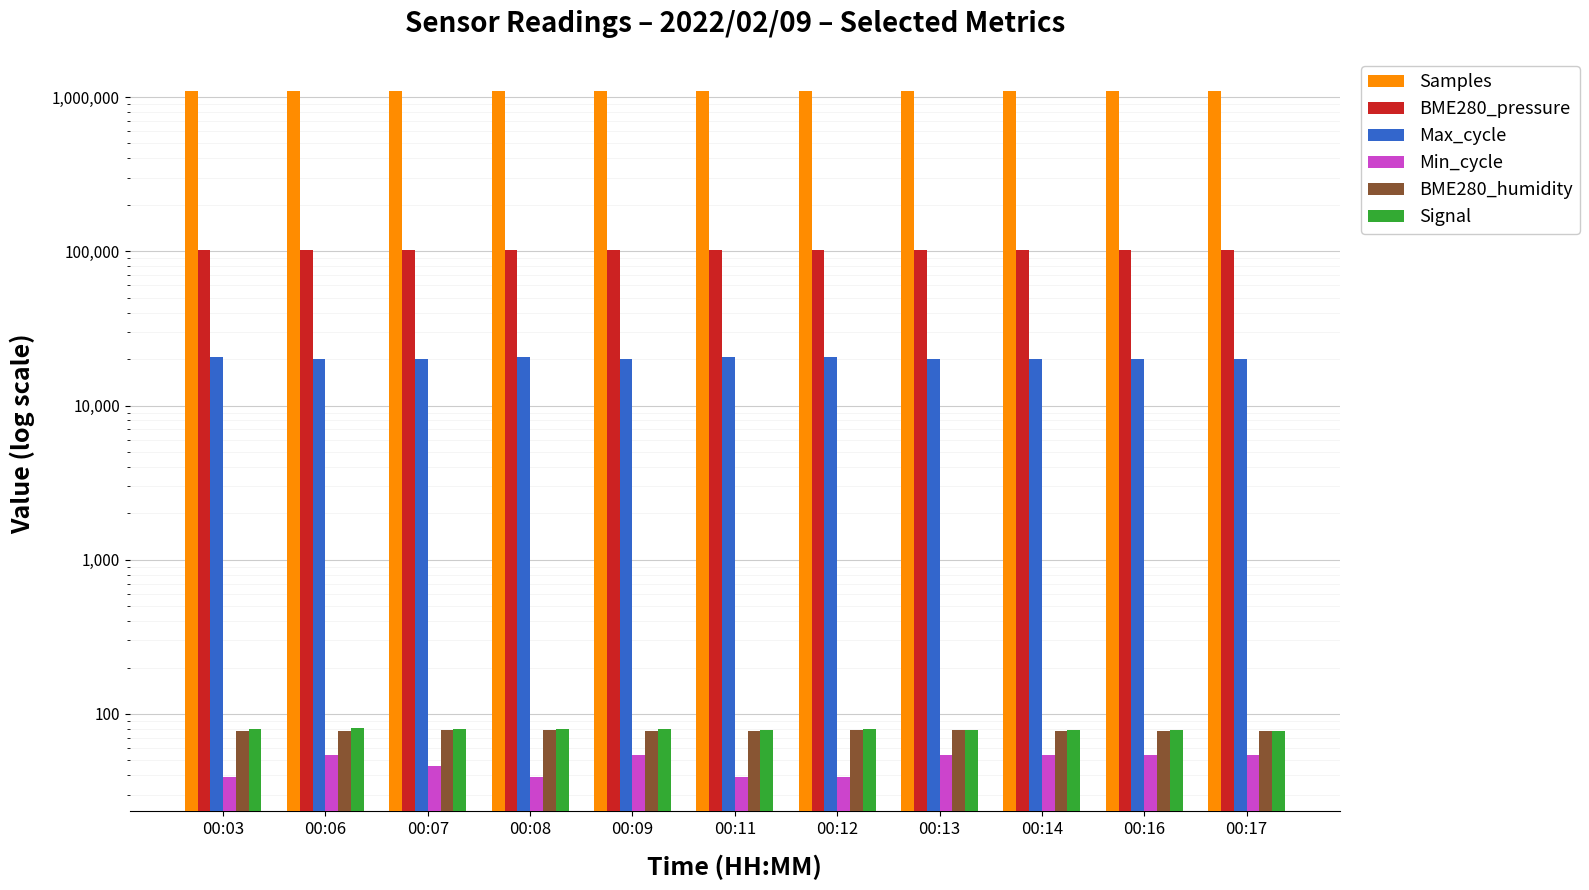

Are the bars grouped side by side (vs. stacked)?

Yes